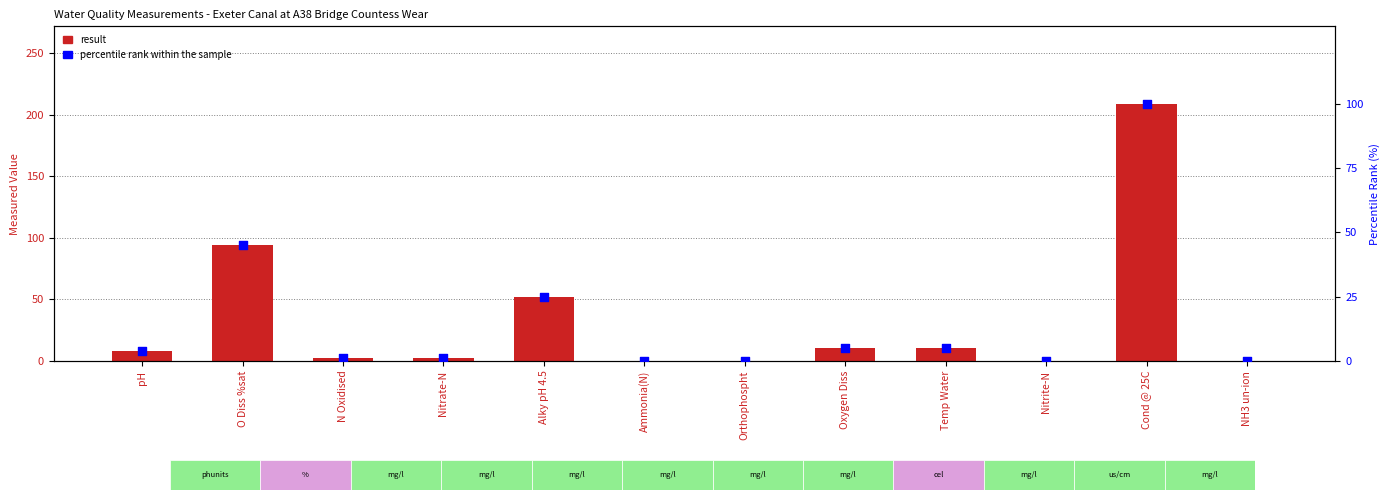

Which series reaches the maximum Y coordinate?

result